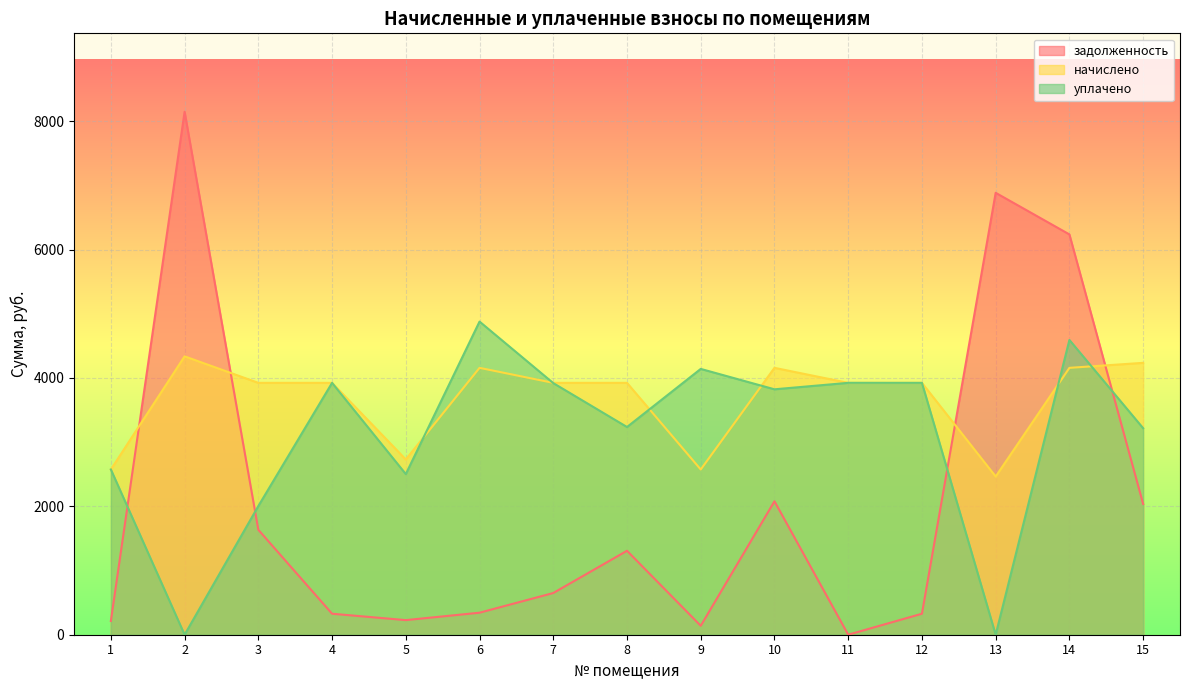

At which label is уплачено closest to 2439?

5